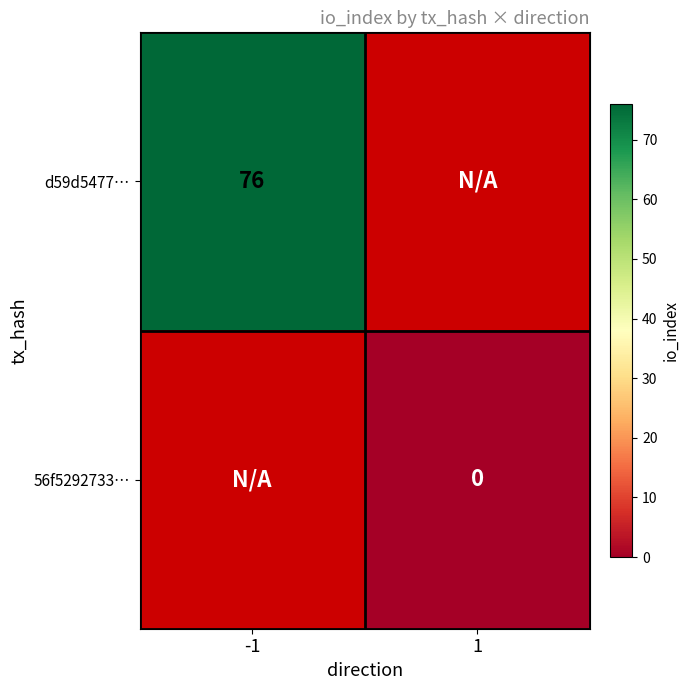

Count the number of data series in this chart.

2